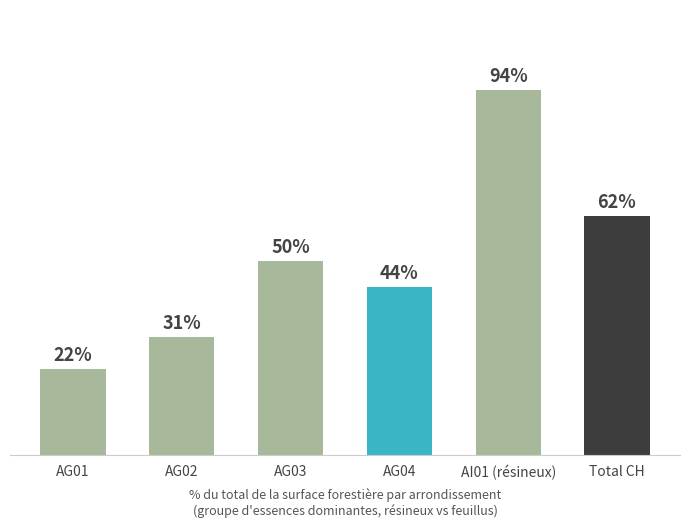

Between AG02 and AG04, which is larger?

AG04